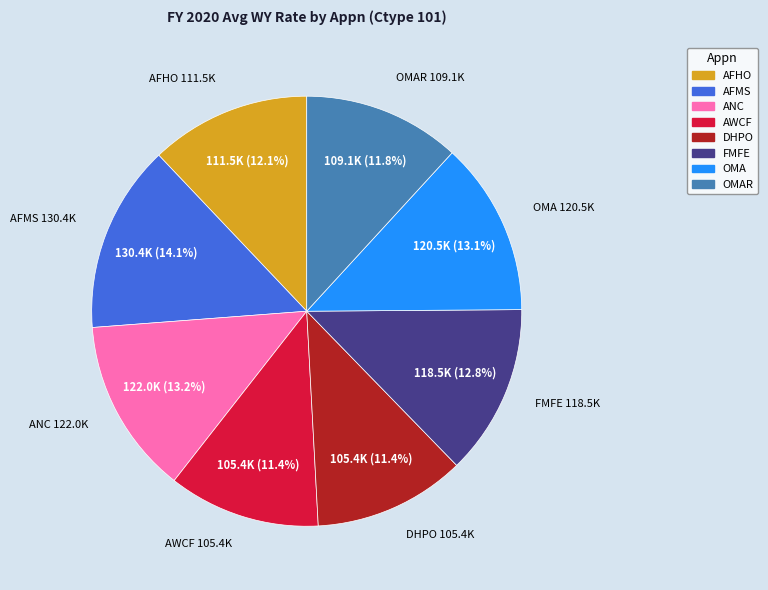

Count the number of slices in the pie.

8